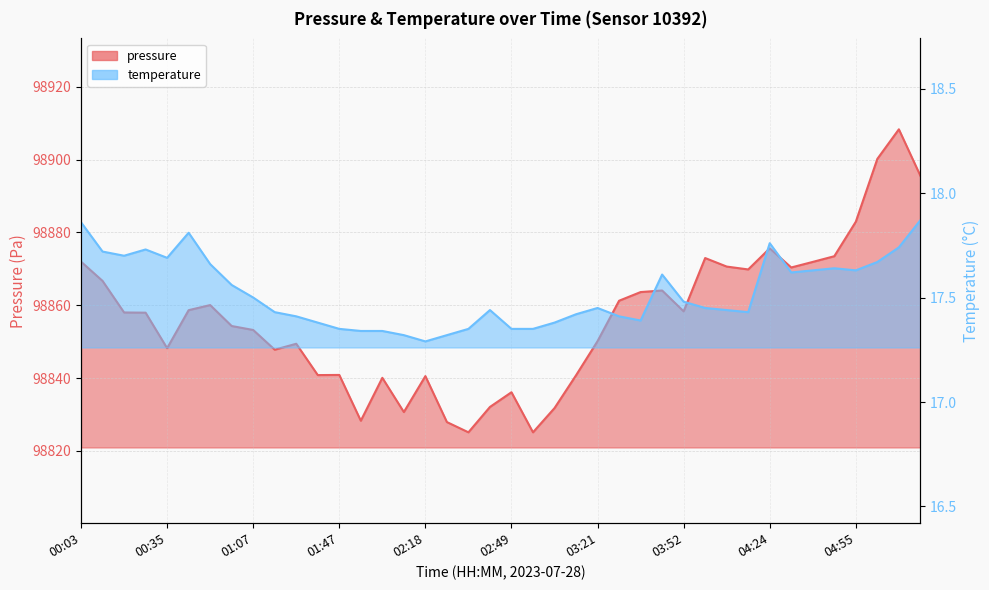

At which category is the sum across all series the highest?

05:11